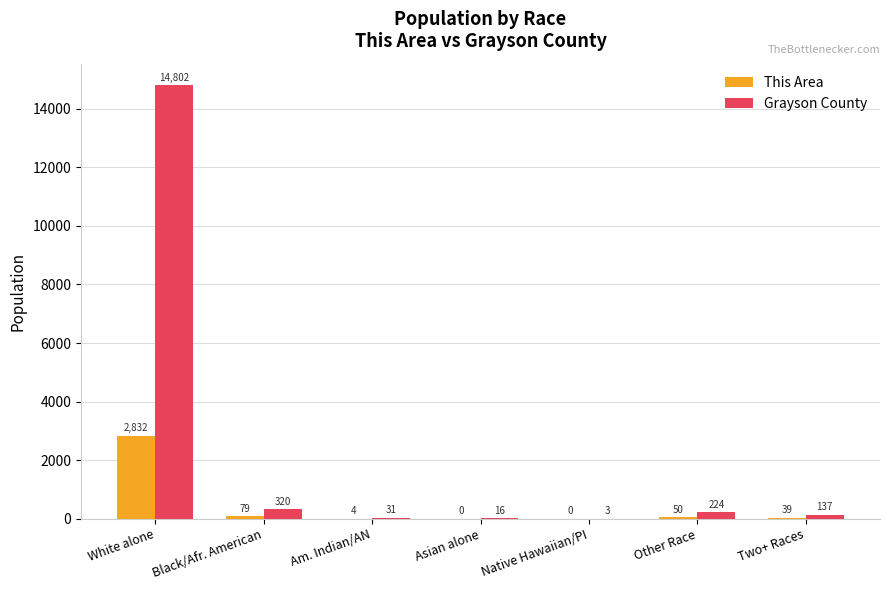

What is the total value across all series at White alone?

17634